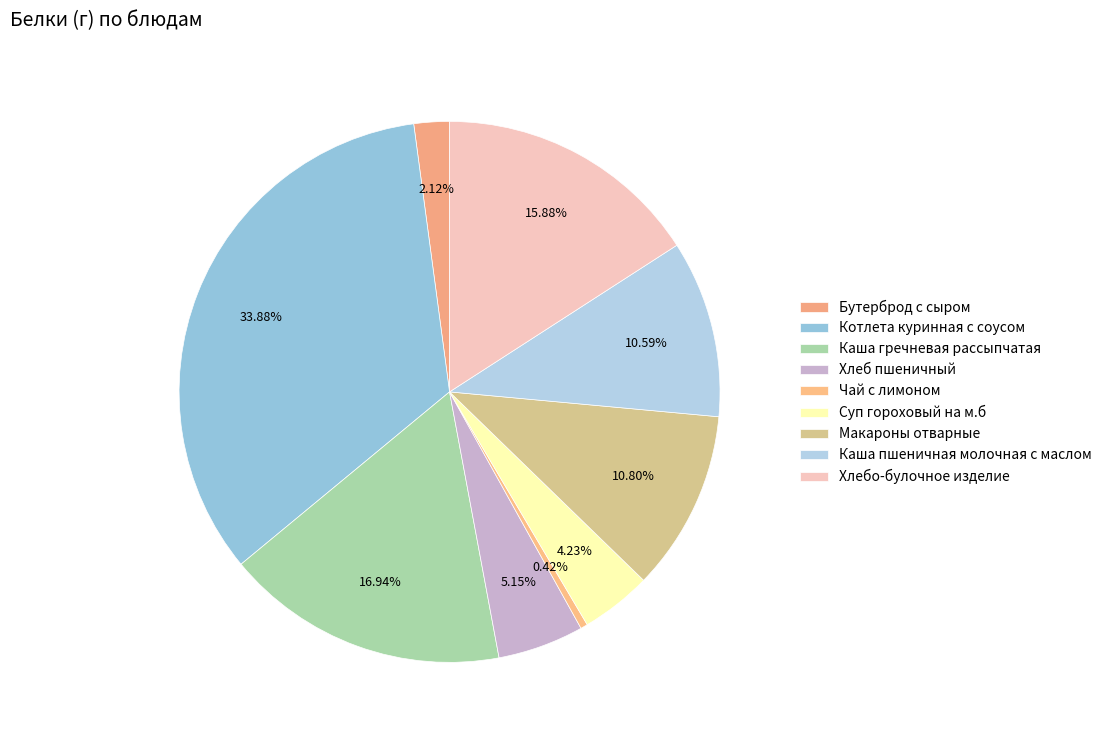

How many slices are in this pie chart?

9